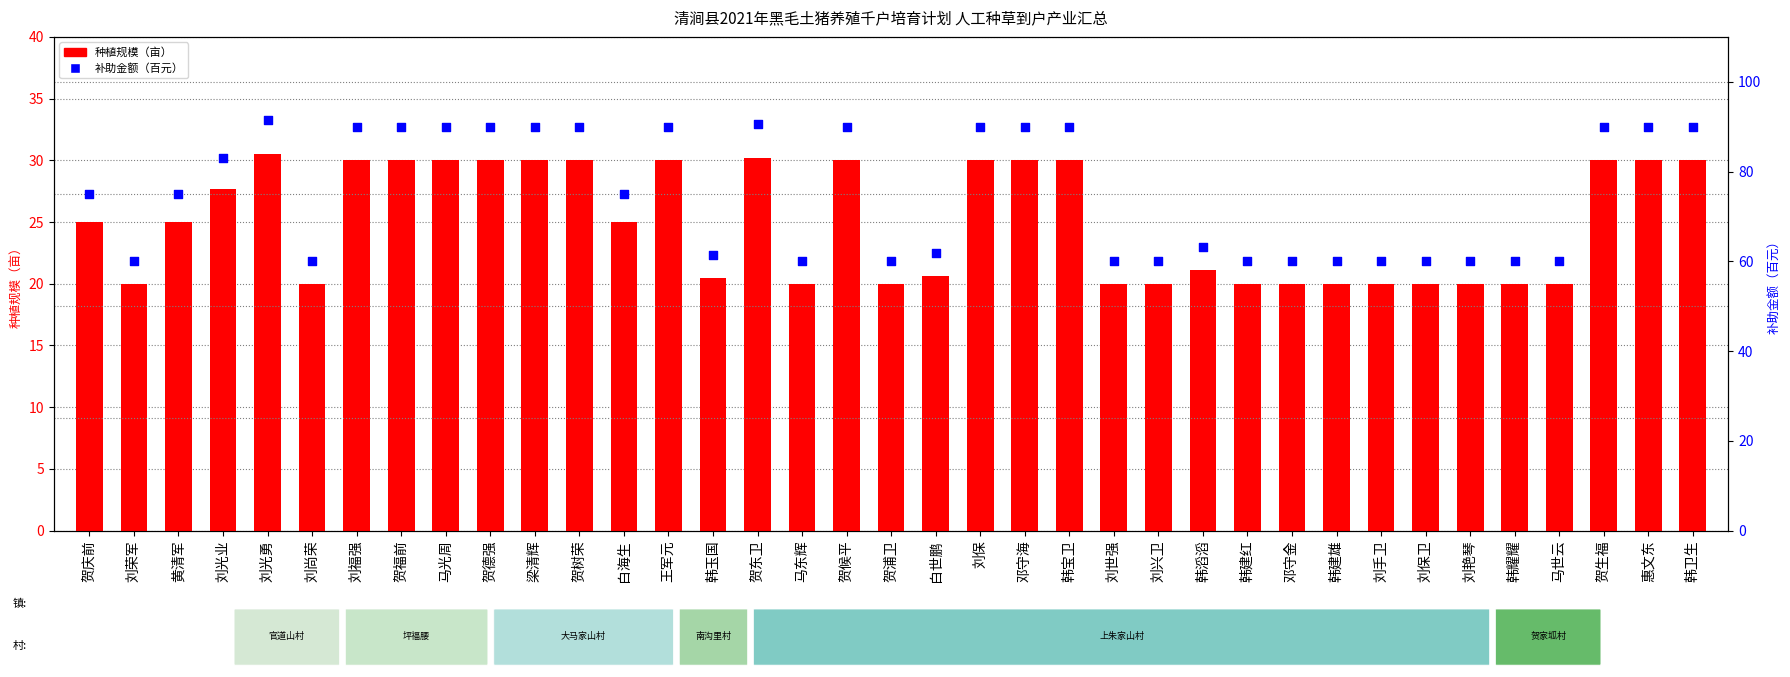

Which series has the largest total across all categories?

补助金额（百元）